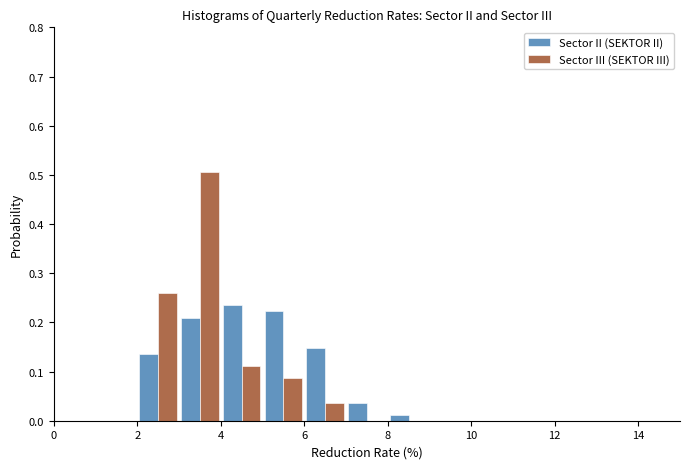

Reading left to right, transcribe this chart: for each range on the x-axis, give the height of each series' bar. The values are not printed on the chart, so give them approximately, as read against the axis.

0 to 1: Sector II (SEKTOR II)=0	Sector III (SEKTOR III)=0
1 to 2: Sector II (SEKTOR II)=0	Sector III (SEKTOR III)=0
2 to 3: Sector II (SEKTOR II)=0.14	Sector III (SEKTOR III)=0.26
3 to 4: Sector II (SEKTOR II)=0.21	Sector III (SEKTOR III)=0.51
4 to 5: Sector II (SEKTOR II)=0.23	Sector III (SEKTOR III)=0.11
5 to 6: Sector II (SEKTOR II)=0.22	Sector III (SEKTOR III)=0.09
6 to 7: Sector II (SEKTOR II)=0.15	Sector III (SEKTOR III)=0.04
7 to 8: Sector II (SEKTOR II)=0.04	Sector III (SEKTOR III)=0
8 to 9: Sector II (SEKTOR II)=0.01	Sector III (SEKTOR III)=0
9 to 10: Sector II (SEKTOR II)=0	Sector III (SEKTOR III)=0
10 to 11: Sector II (SEKTOR II)=0	Sector III (SEKTOR III)=0
11 to 12: Sector II (SEKTOR II)=0	Sector III (SEKTOR III)=0
12 to 13: Sector II (SEKTOR II)=0	Sector III (SEKTOR III)=0
13 to 14: Sector II (SEKTOR II)=0	Sector III (SEKTOR III)=0
14 to 15: Sector II (SEKTOR II)=0	Sector III (SEKTOR III)=0